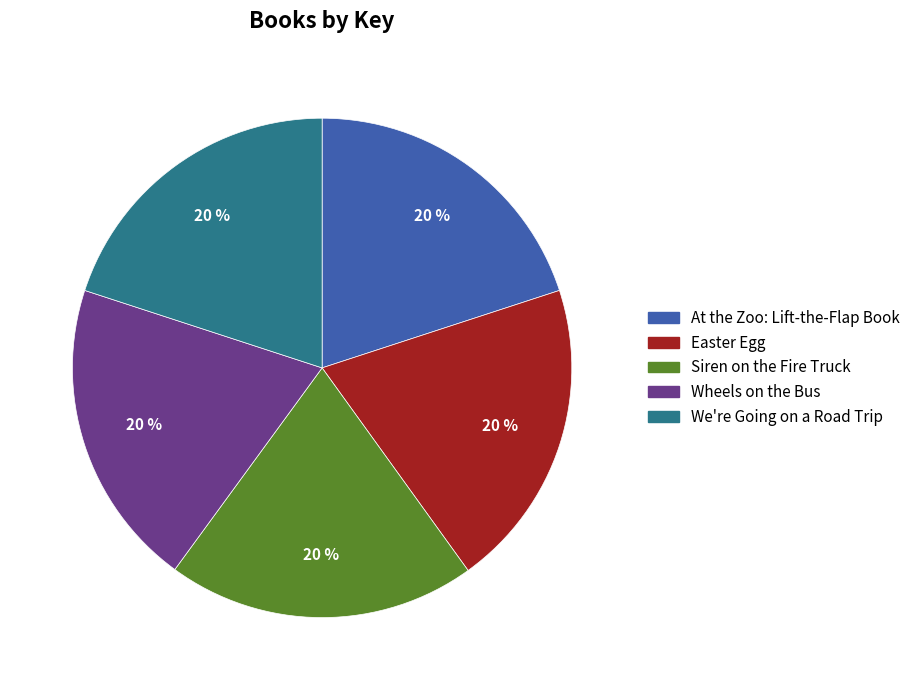

What percentage is the At the Zoo: Lift-the-Flap Book slice, to the nearest percent?

20%